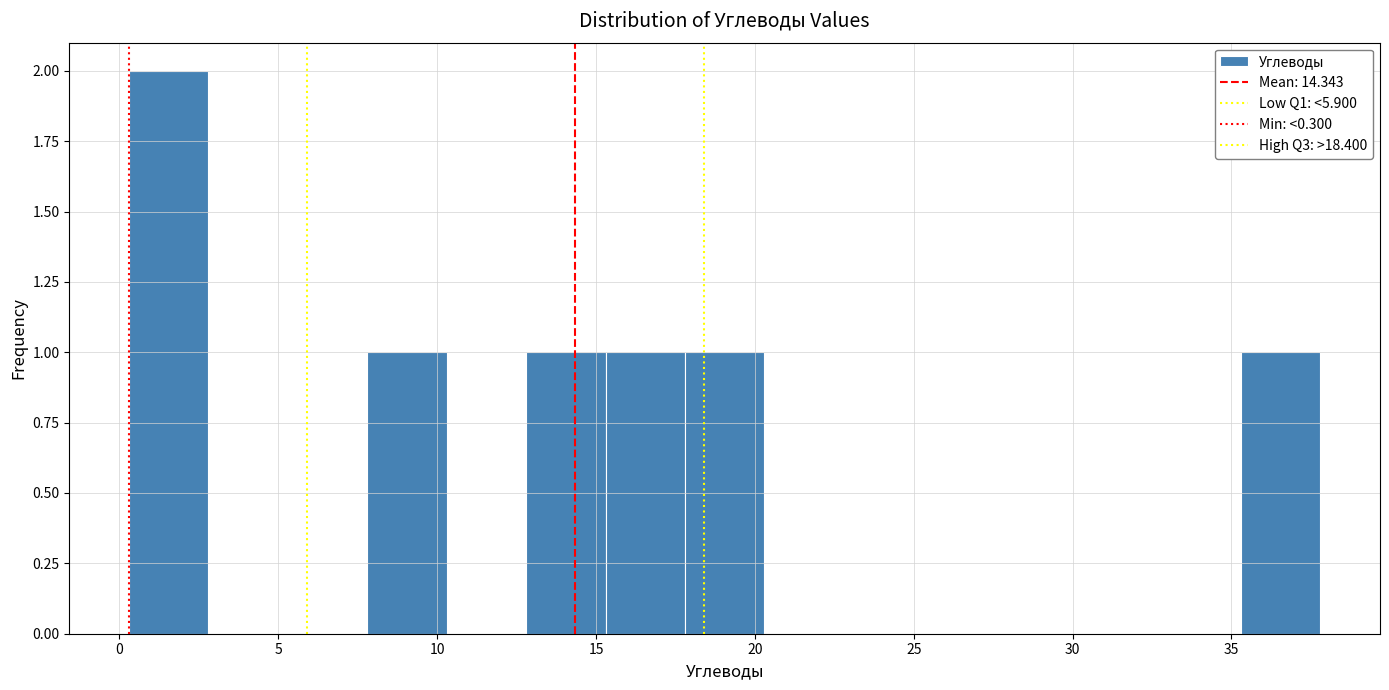

Reading left to right, list every bar in this chart as the range it spans on the x-axis followed by its height. Neither the bar edges nor the heights are printed on the chart, so give them approximately, as read against the axes.

0.3 to 2.8: 2
2.8 to 5.3: 0
5.3 to 7.8: 0
7.8 to 10.3: 1
10.3 to 12.8: 0
12.8 to 15.3: 1
15.3 to 17.8: 1
17.8 to 20.3: 1
20.3 to 22.8: 0
22.8 to 25.3: 0
25.3 to 27.8: 0
27.8 to 30.3: 0
30.3 to 32.8: 0
32.8 to 35.3: 0
35.3 to 37.8: 1